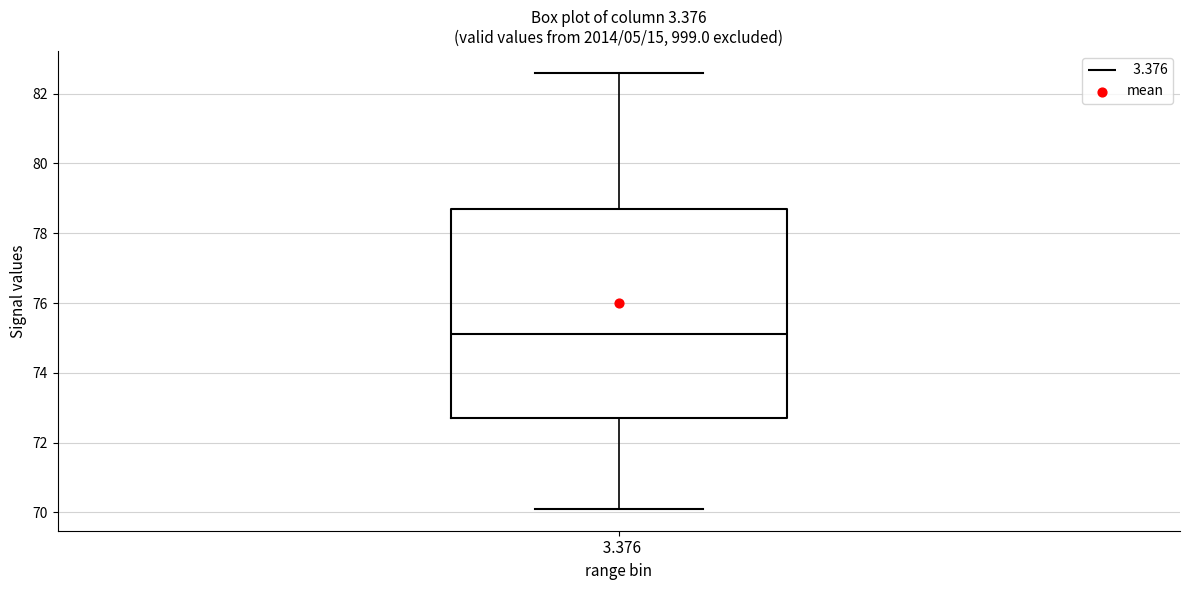

Read this box plot against the y-axis: the position of the median line, the range covered by the box, and the ends of both whiskers. The values are not printed on the chart, so give them approximately, as read against the axis.

median 75.2, box 72.8 to 78.8, whiskers 70.2 to 82.6